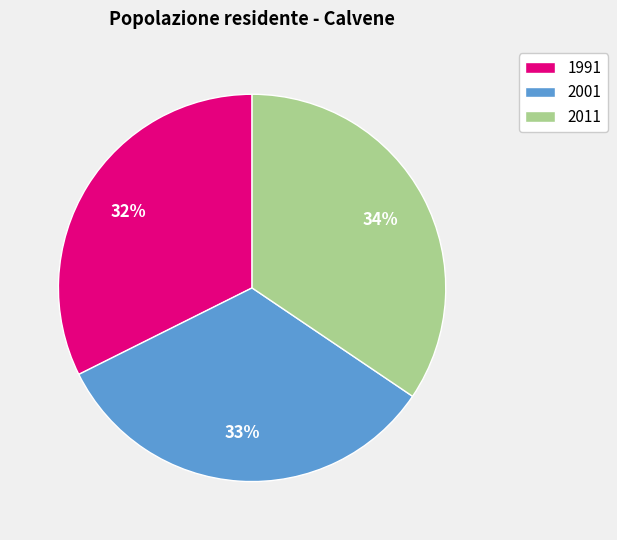

Do 2001 and 2011 together represent more than half of the pie?

Yes